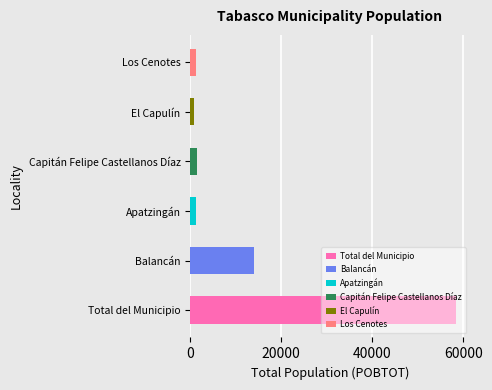

How many bars are there in total?

6